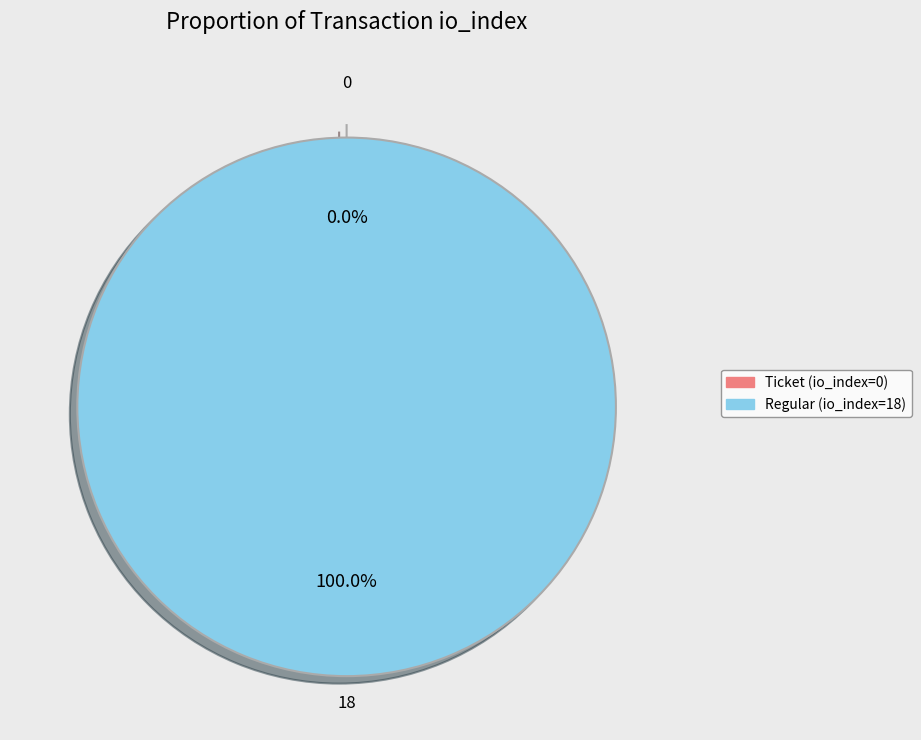

Is it true that Regular (io_index=18) is 100% of the pie?

True